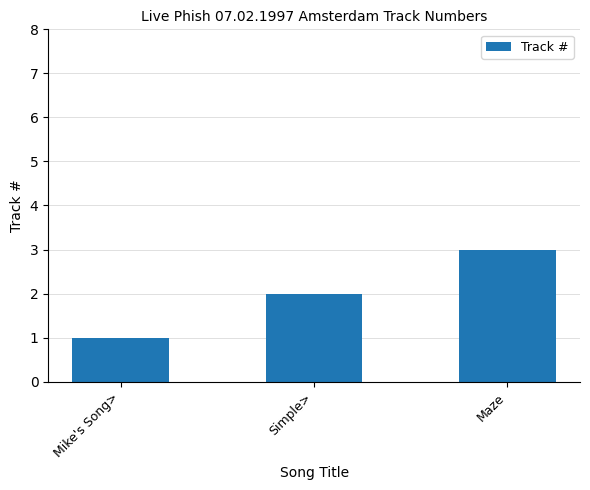

What value does the data have at Mike's Song>?

1